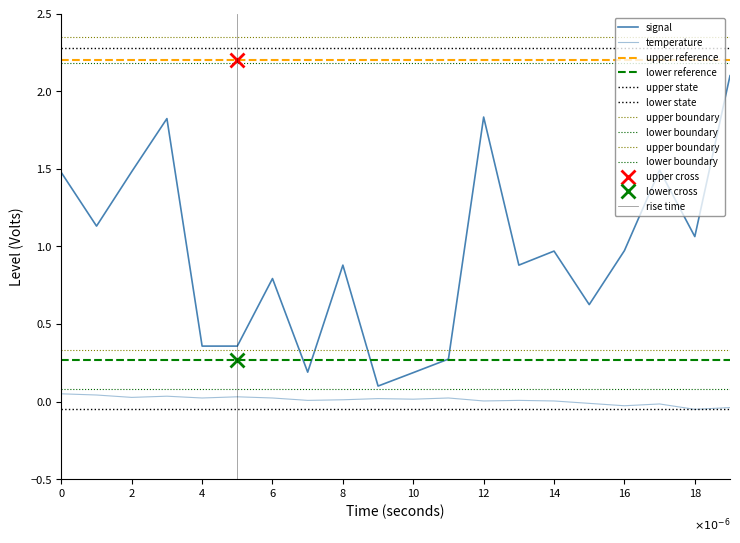

True or false: temperature has more than 2 points higher than both neighbors.

True